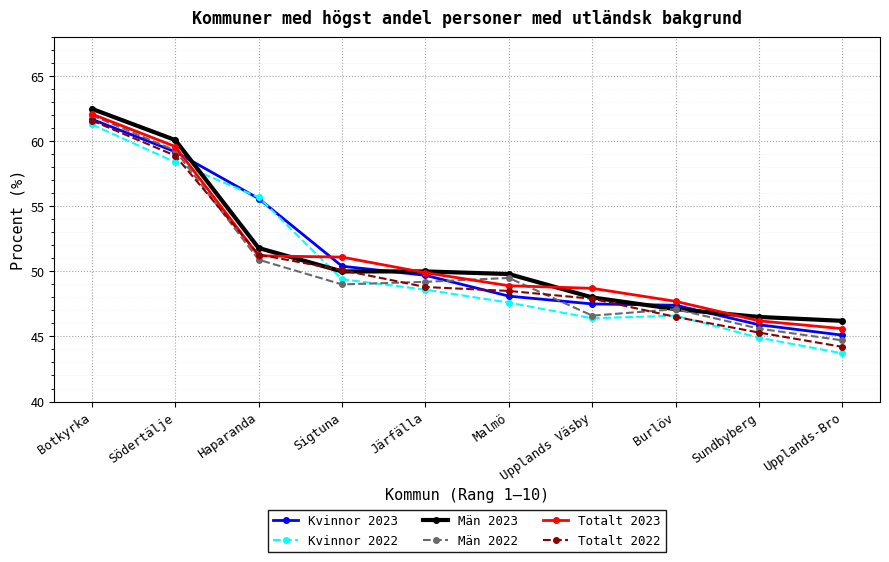

The Kvinnor 2022 series shows 49.4 at Sigtuna. True or false?

True